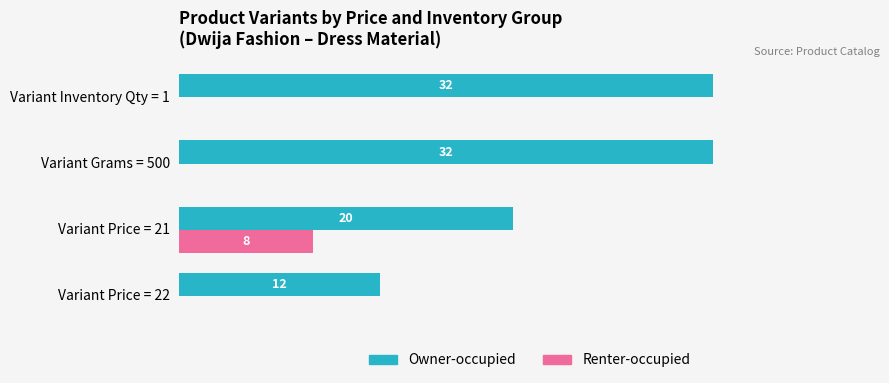

At which label does Renter-occupied reach its peak?

Variant Price = 21